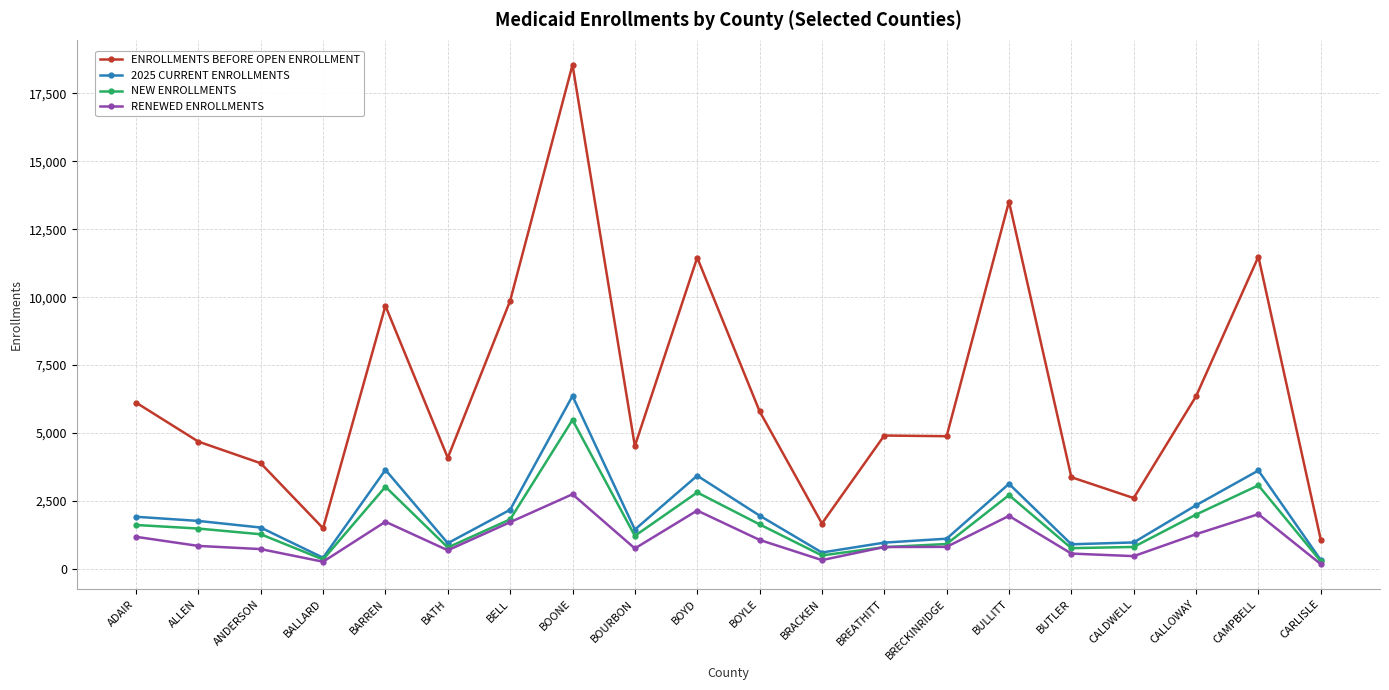

What is the total value across all series at CAMPBELL?

20198